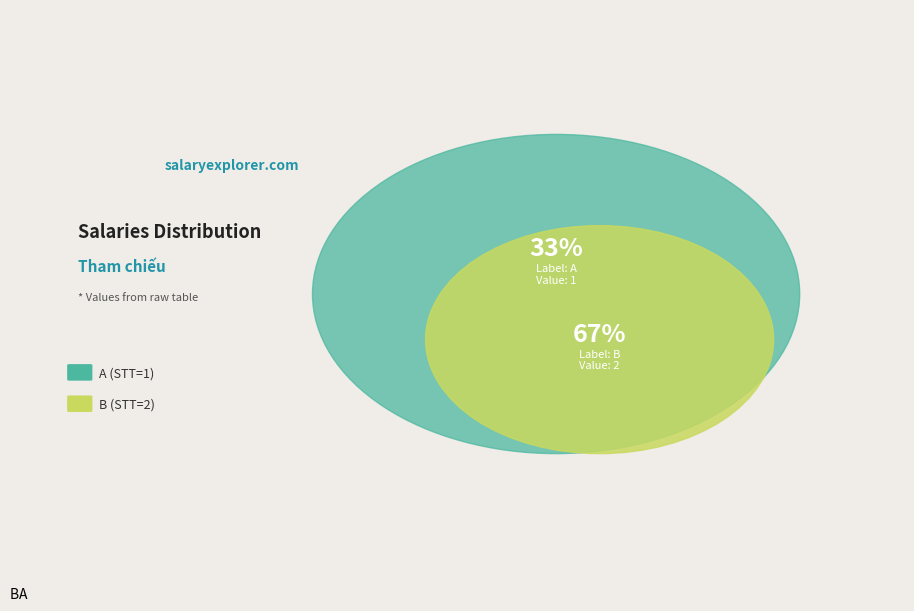

Count the number of slices in the pie.

2